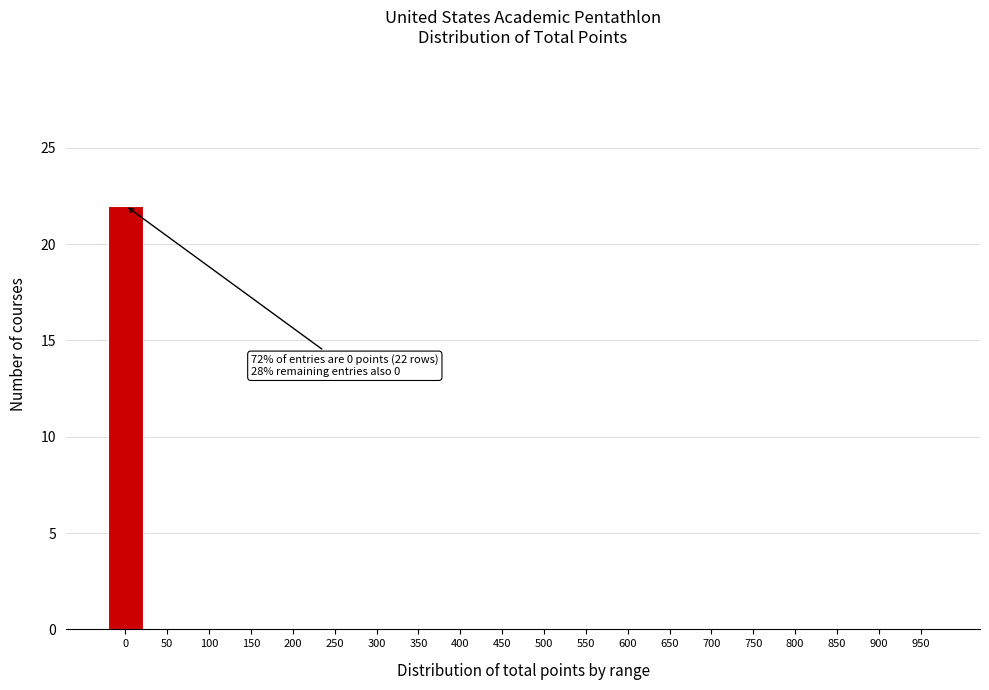

Reading left to right, list all the values displayed in this chart.

0=22	50=0	100=0	150=0	200=0	250=0	300=0	350=0	400=0	450=0	500=0	550=0	600=0	650=0	700=0	750=0	800=0	850=0	900=0	950=0